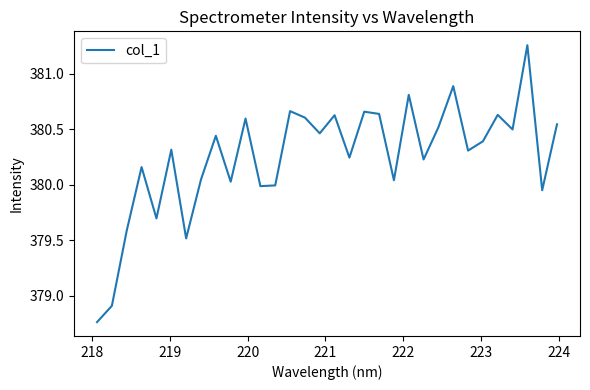

What is the difference between the maximum and minimum values?

2.5